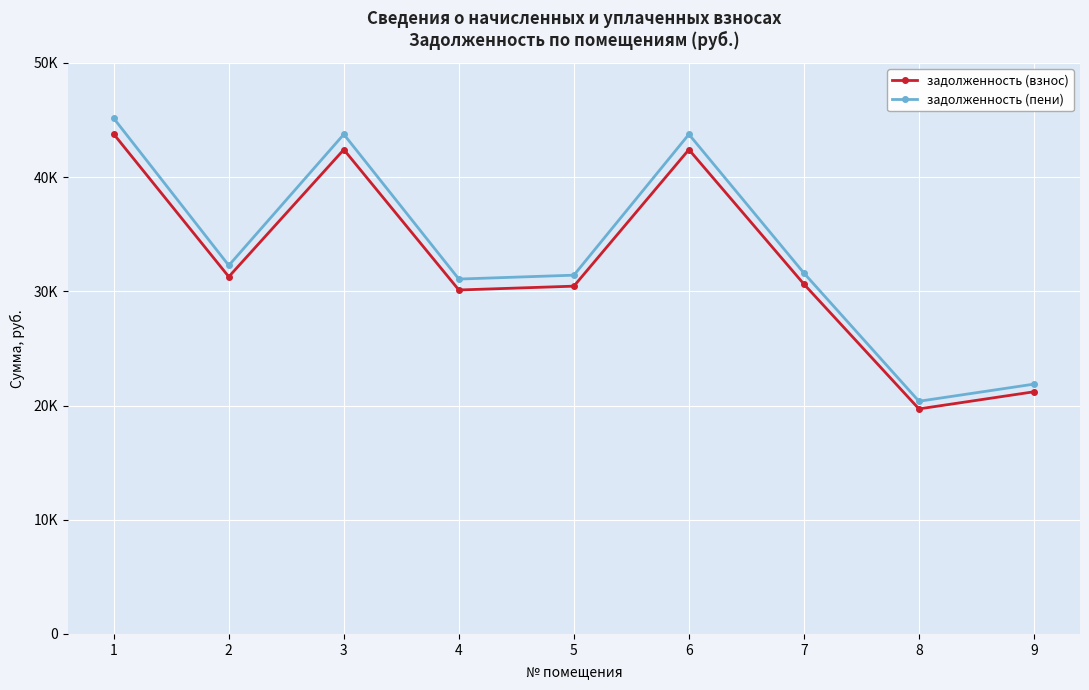

Reading right to left, extract all data points from this chart.

задолженность (взнос): 21202.6	19702.6	30625.9	42405.1	30449.3	30114.3	42405.1	31273.7	43759.7
задолженность (пени): 21872.2	20372.2	31593.1	43744.3	31411.0	31070.3	43744.3	32261.4	45141.7